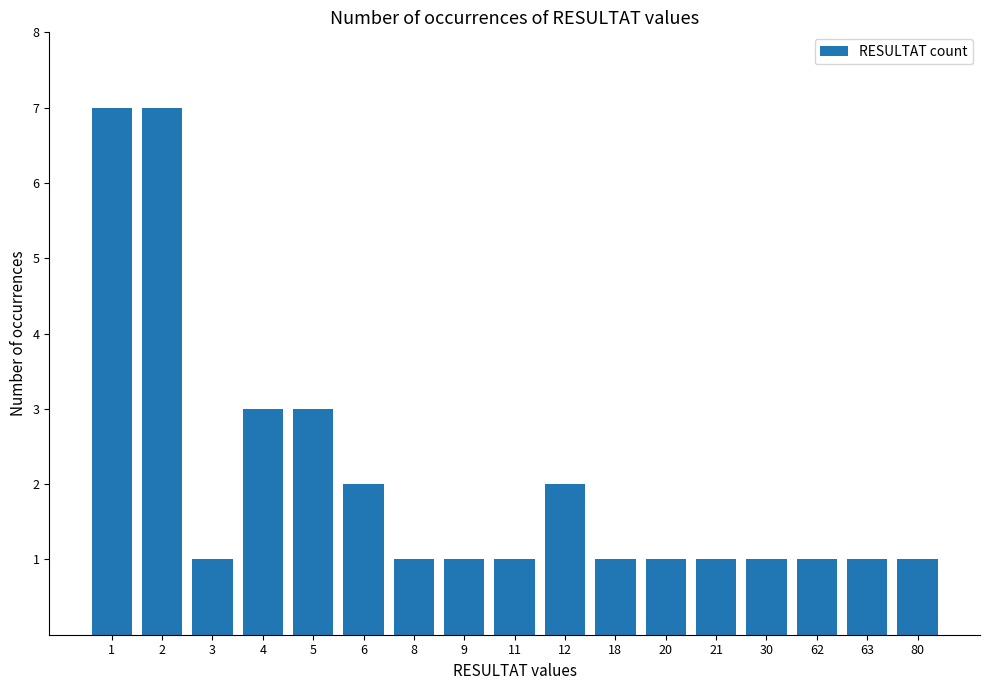

Read the value at 5.

3